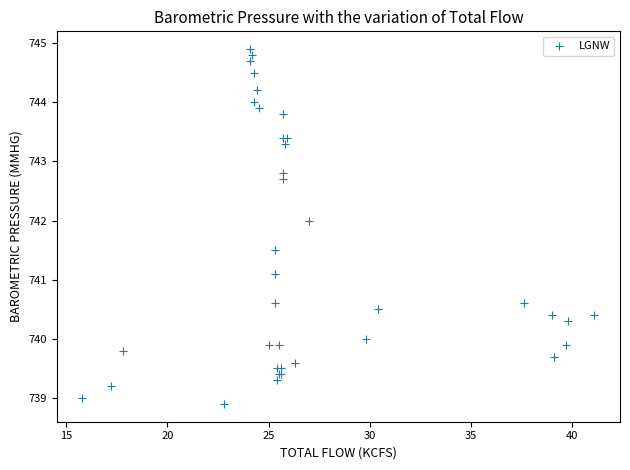

What Y value in the scatter plot is closest to 741?

741.1